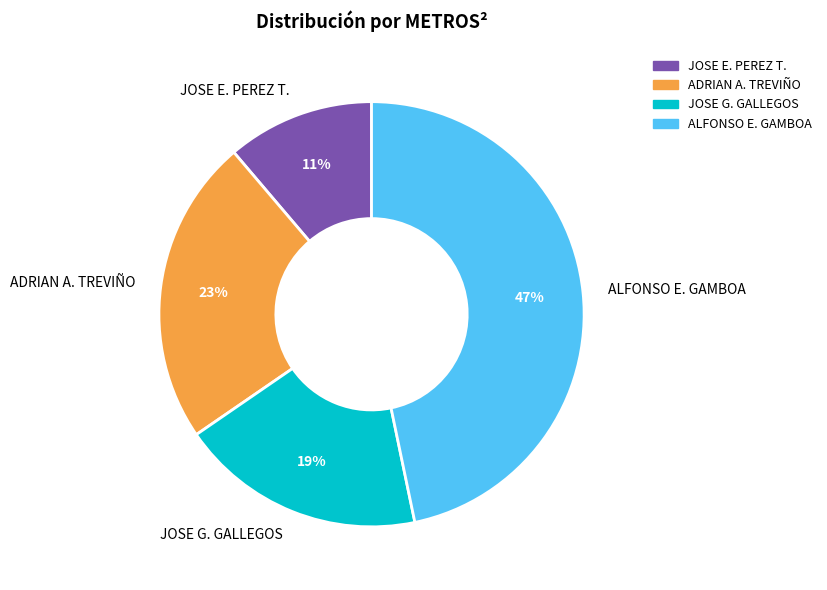

To the nearest percent, what is the combined percentage of ADRIAN A. TREVIÑO and JOSE G. GALLEGOS?

42%